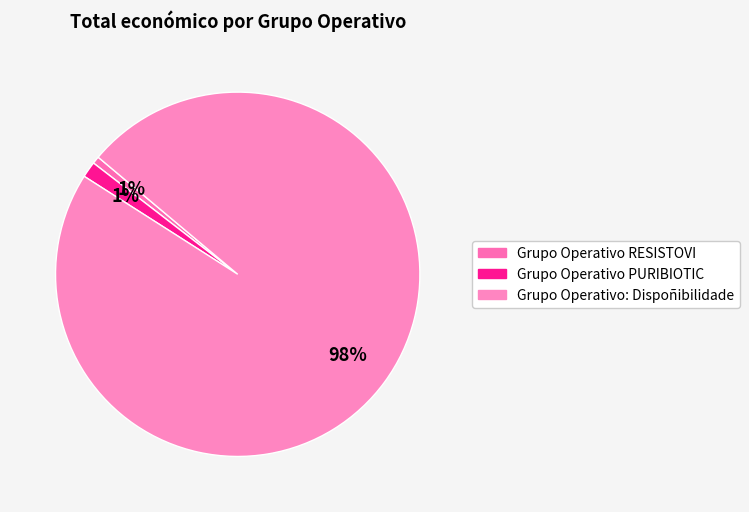

What is the majority slice?

Grupo Operativo: Dispoñibilidade